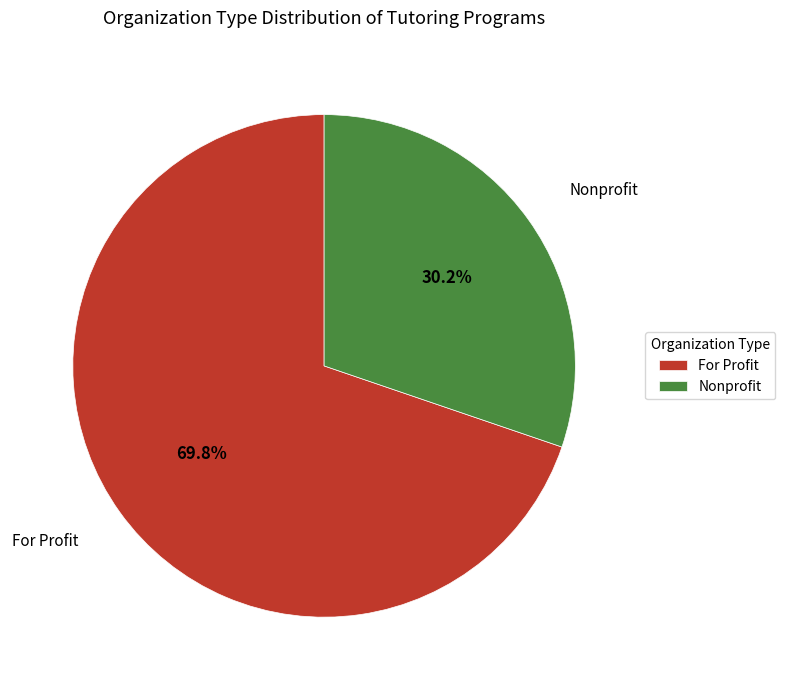

To the nearest percent, what is the combined percentage of Nonprofit and For Profit?

100%